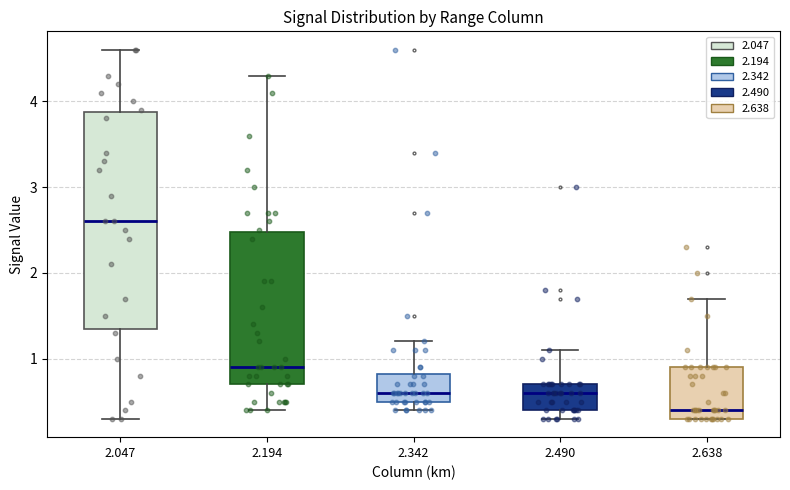

Which box is the tallest, from its lower edge to its upper edge?

2.047